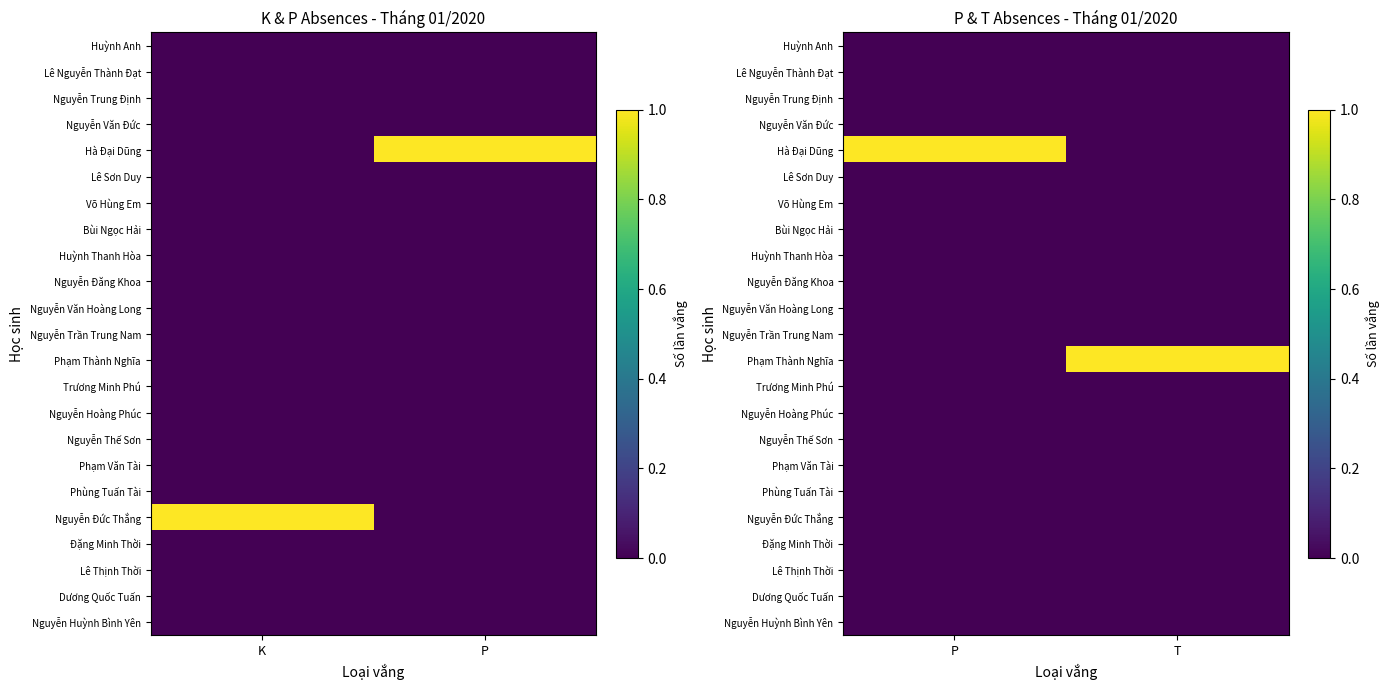

What is the total value across all series at T?

1